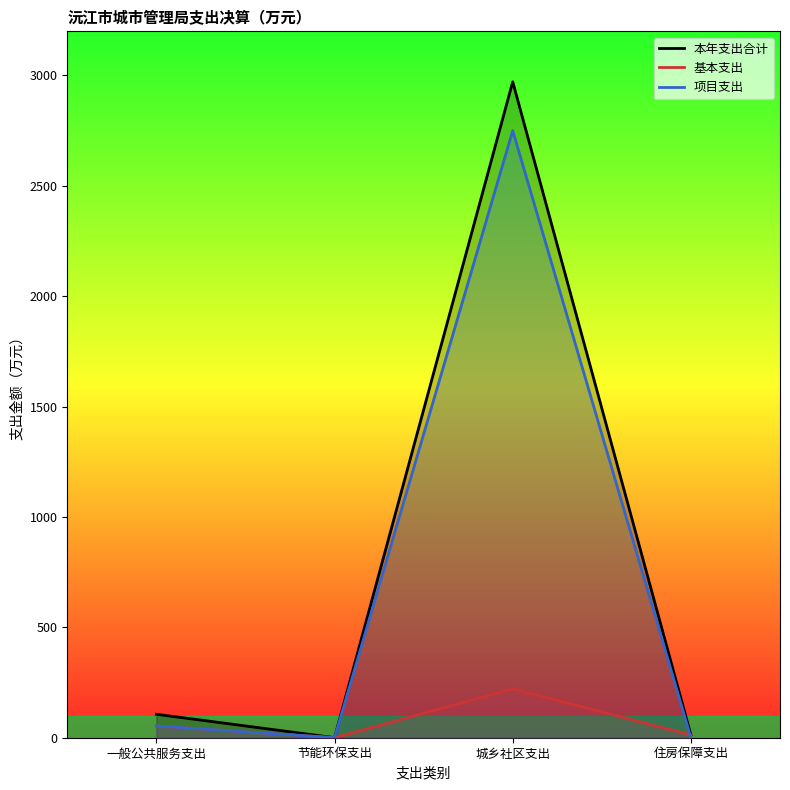

How many positive values does the 项目支出 series have?

2